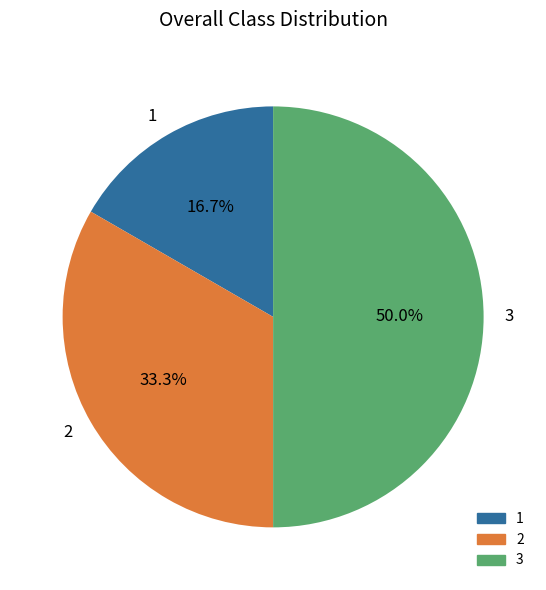

To the nearest percent, what percentage of the pie is 2?

33%